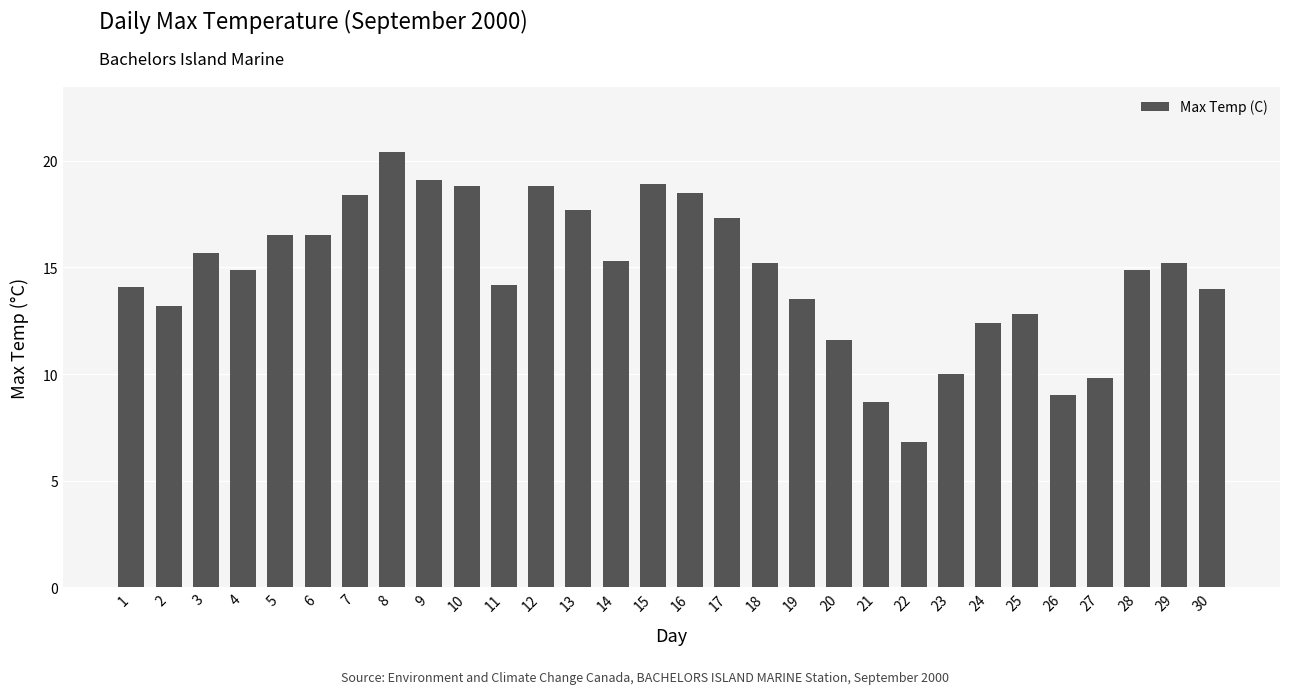

Reading right to left, list all the values displayed in this chart.

14.0	15.2	14.9	9.8	9.0	12.8	12.4	10.0	6.8	8.7	11.6	13.5	15.2	17.3	18.5	18.9	15.3	17.7	18.8	14.2	18.8	19.1	20.4	18.4	16.5	16.5	14.9	15.7	13.2	14.1